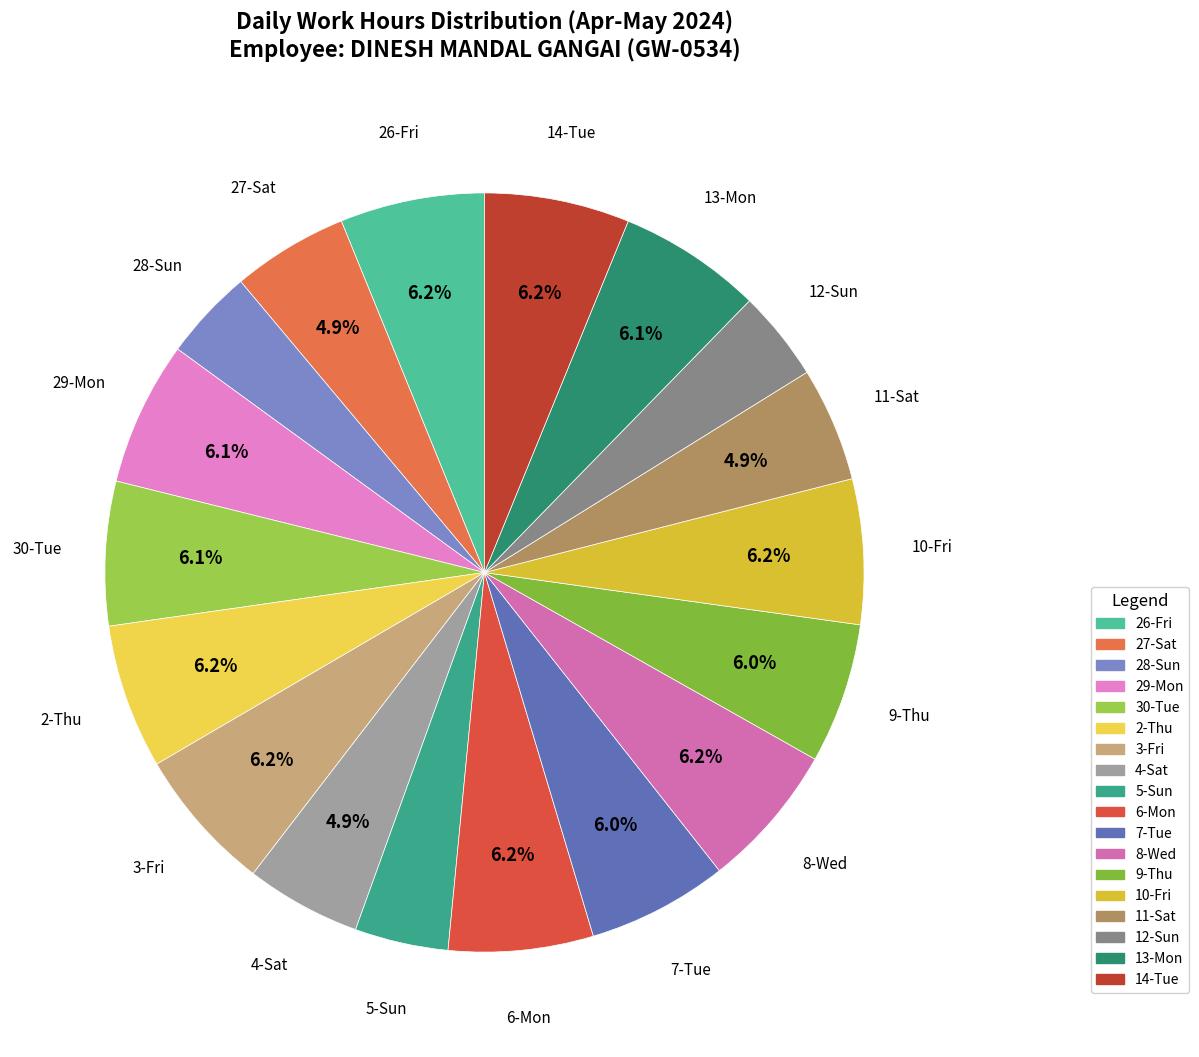

What percentage do 14-Tue and 13-Mon together represent?

12.3%